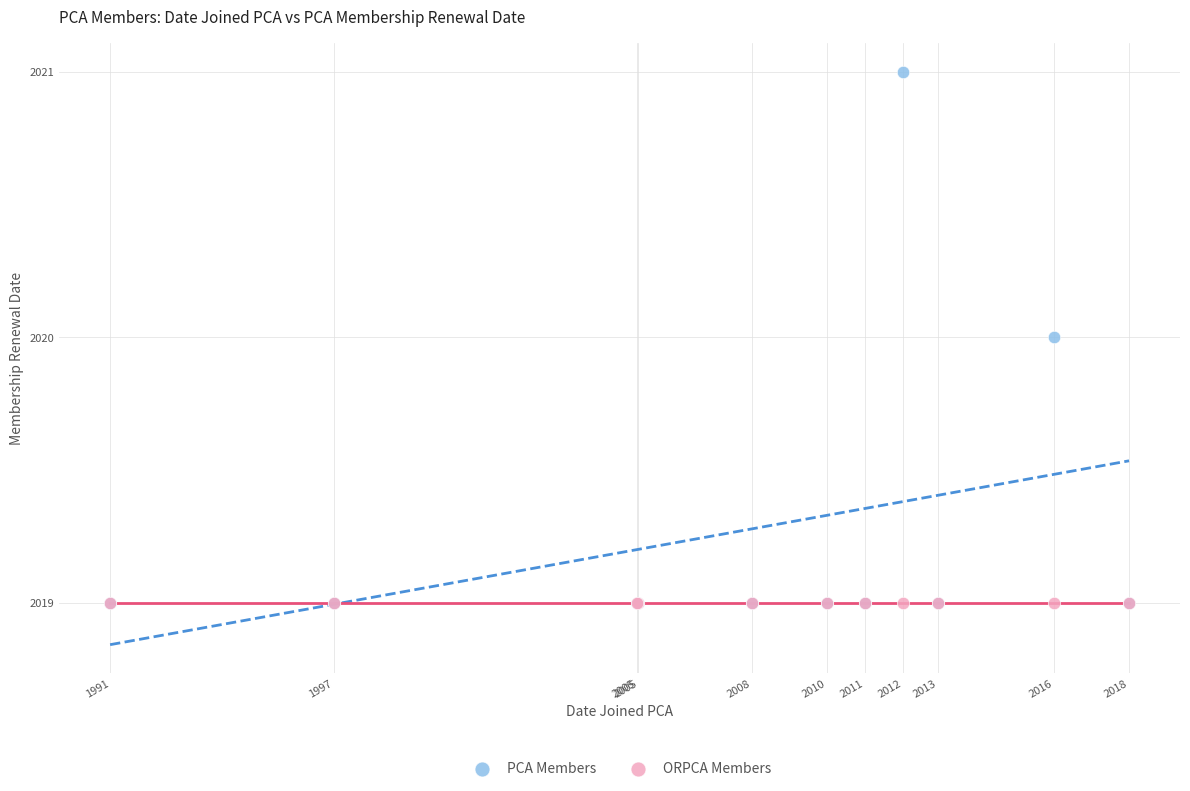

Which series contains the highest Y value?

PCA Members